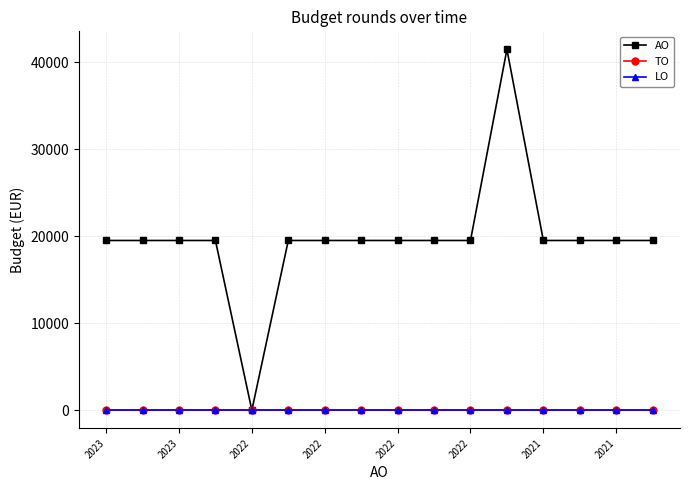

Does the chart have visible grid lines?

Yes